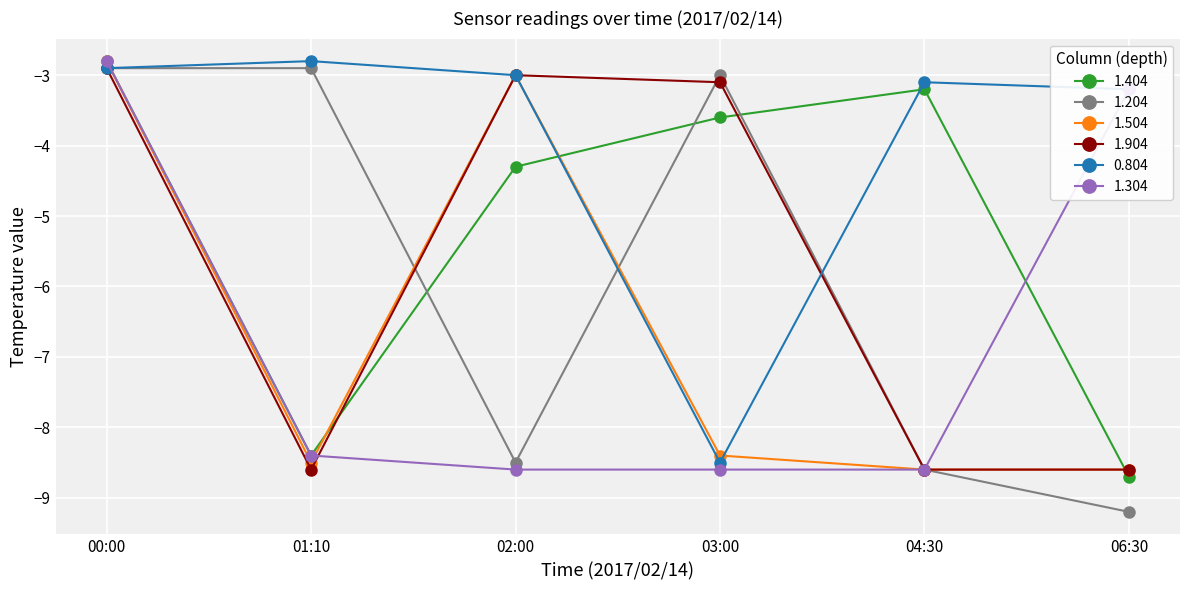

Is the value of 1.204 at 04:30 greater than the value of 1.904 at 02:00?

No